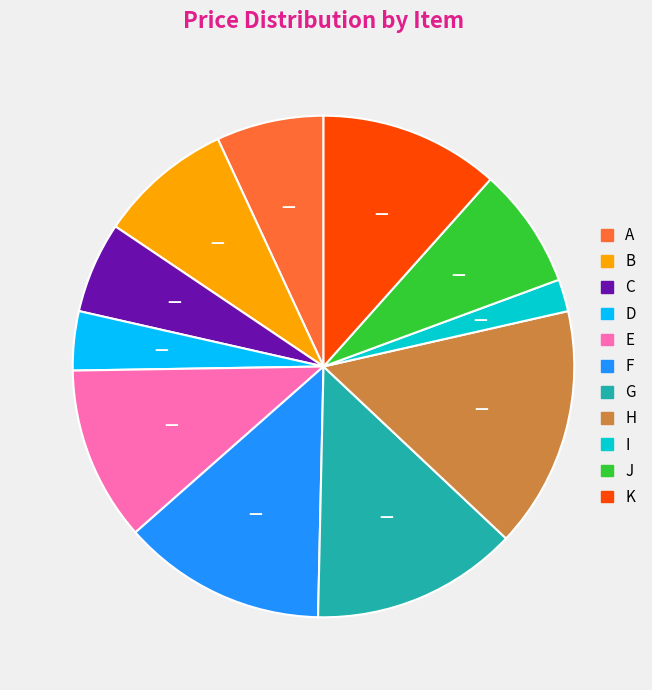

Which category has the biggest portion of the pie?

H